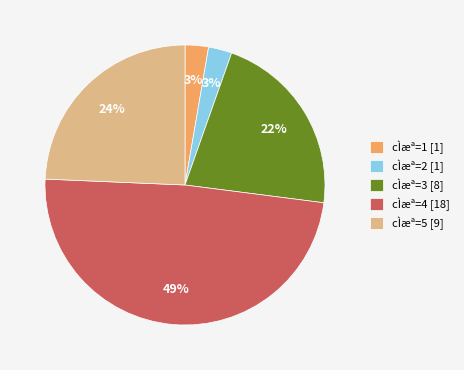

Does any single category account for the majority?

No